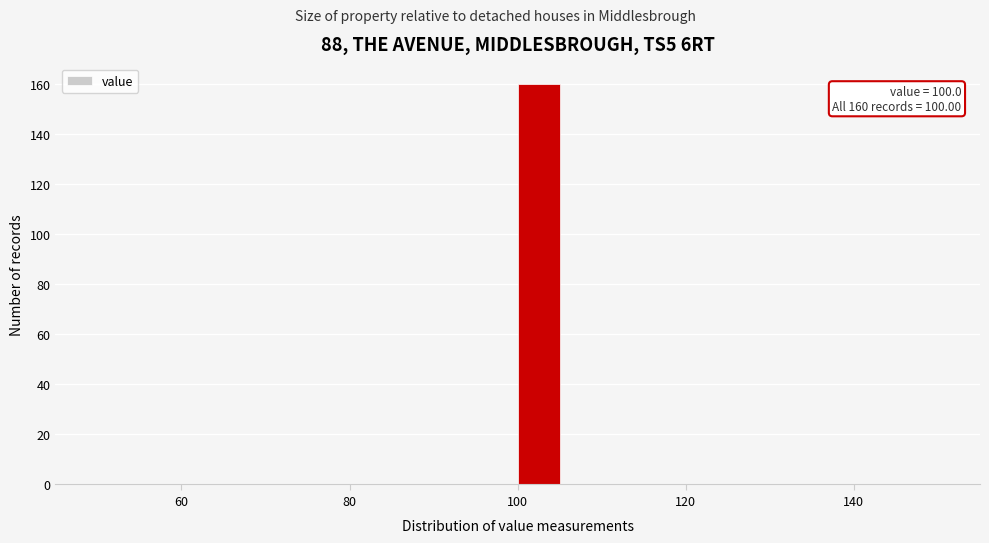

Read against the x-axis, roughly where is the centre of the tallest bar?

102